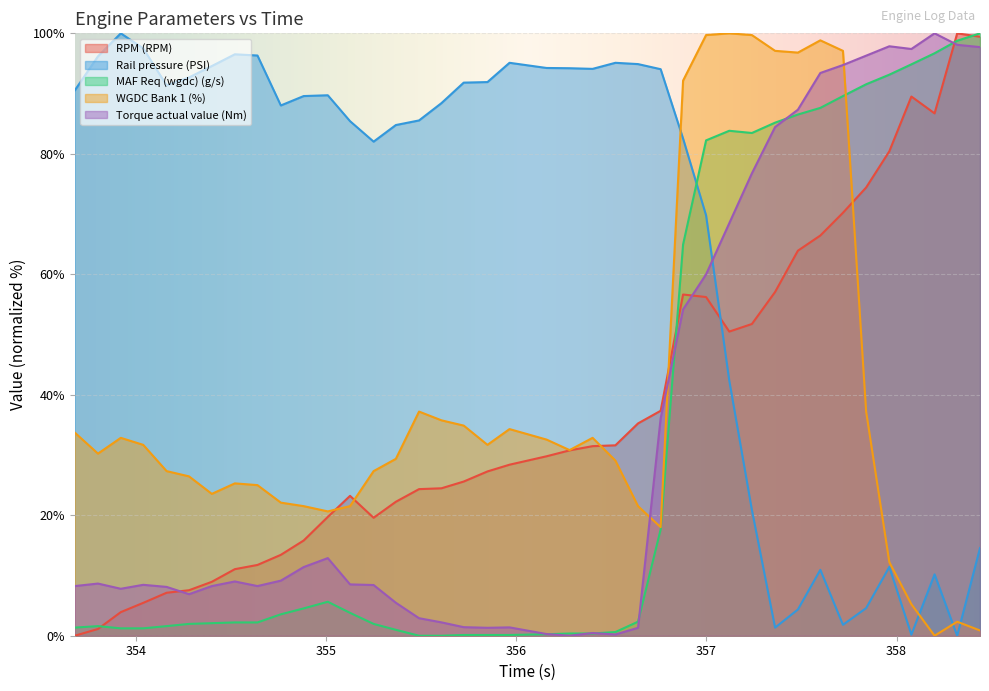

What is the label of the 15th point from the left?

355.366